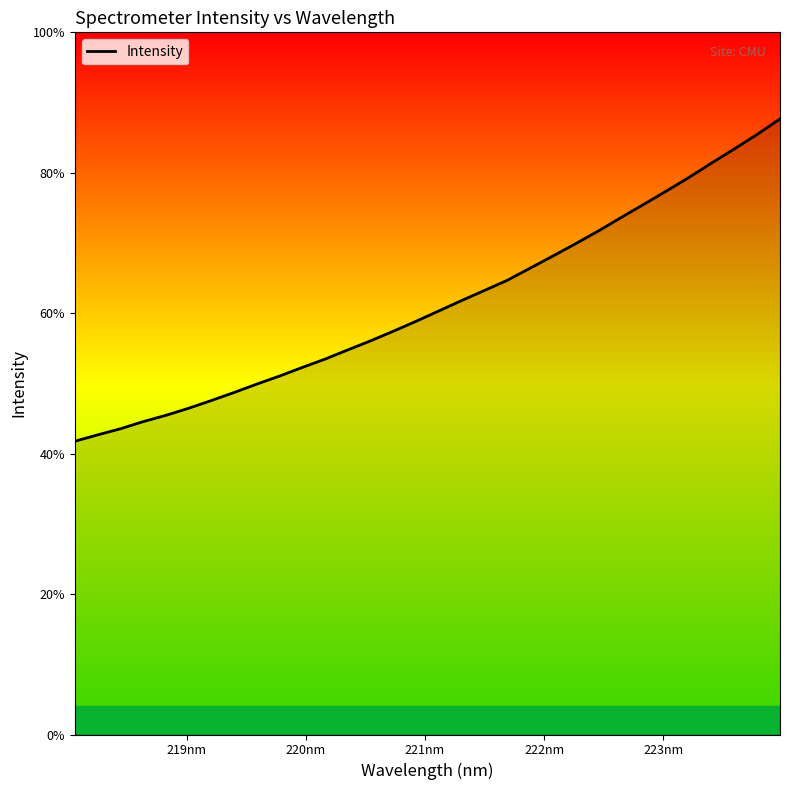

Does the chart have visible grid lines?

No